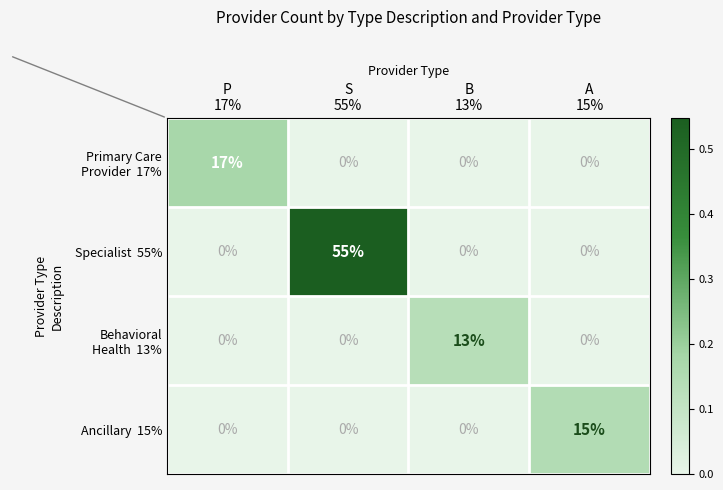

What is the difference between the highest and lowest values at B
13%?

13